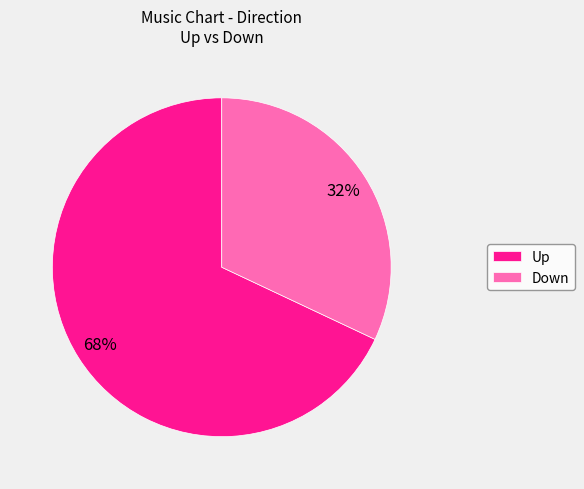

What is the majority slice?

Up